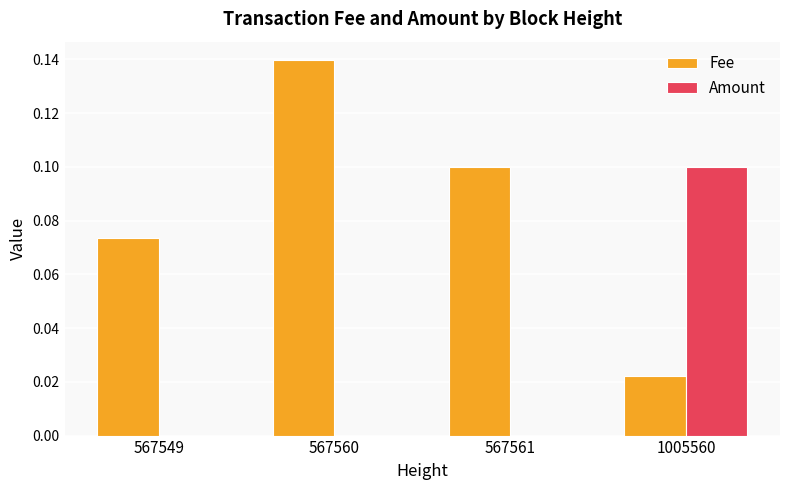

Is the value of Fee at 567561 greater than the value of Amount at 567560?

Yes